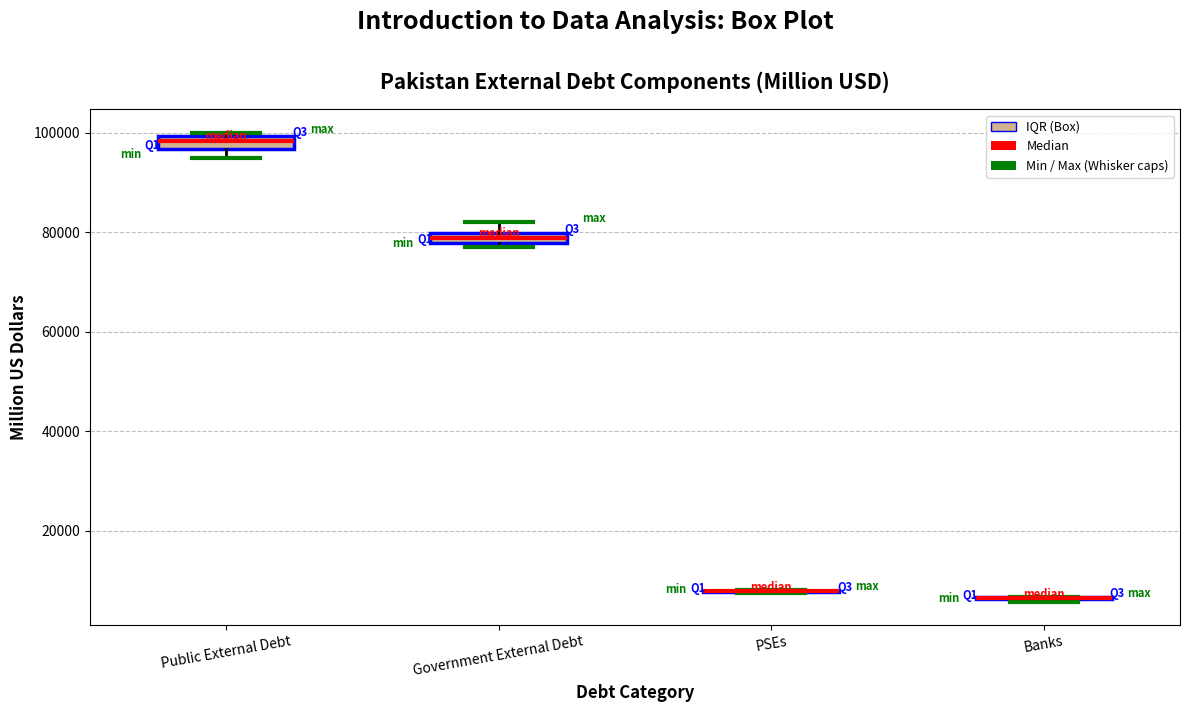

Where does the median line of the box for Public External Debt sit on the y-axis? The values are not printed on the chart, so give them approximately, as read against the axis.

98000